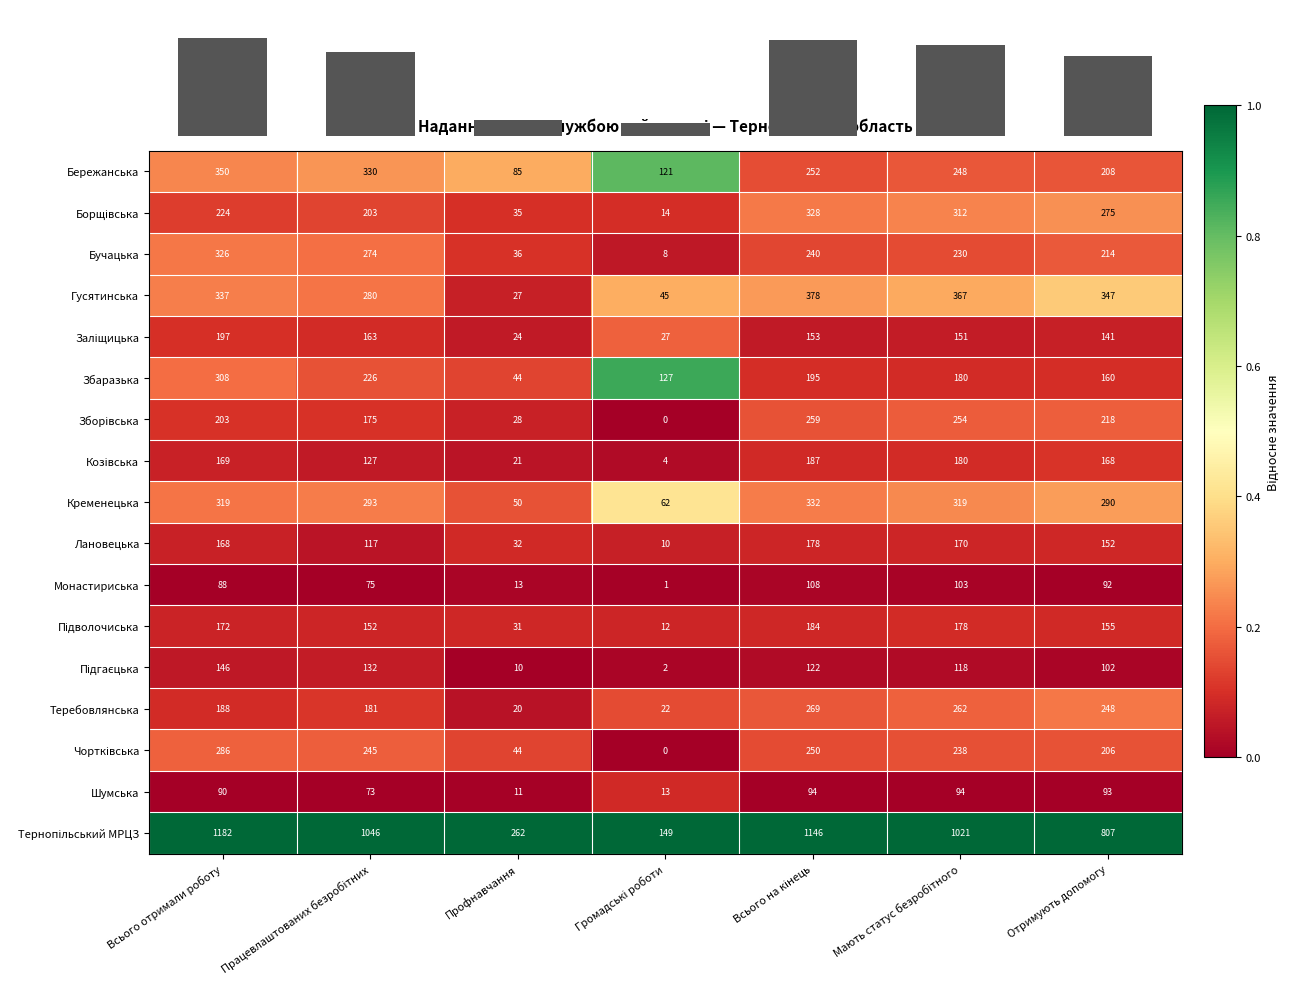

What is the approximate value of Збаразька at Громадські роботи?

0.9